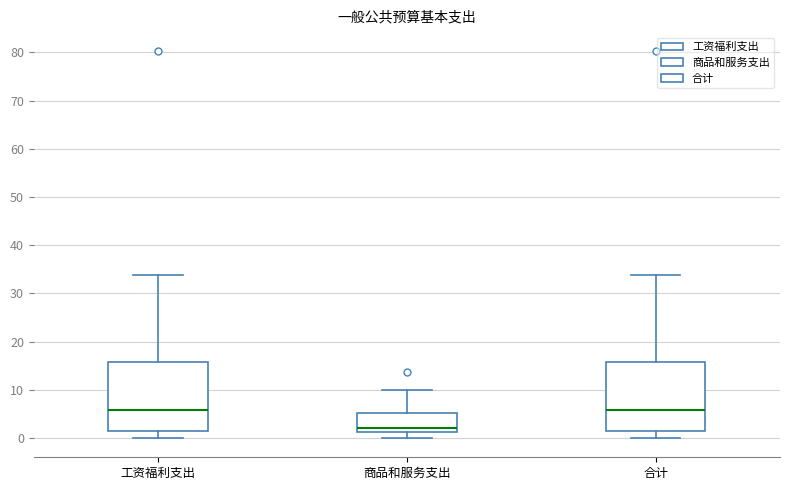

Which box has the lowest median line?

商品和服务支出